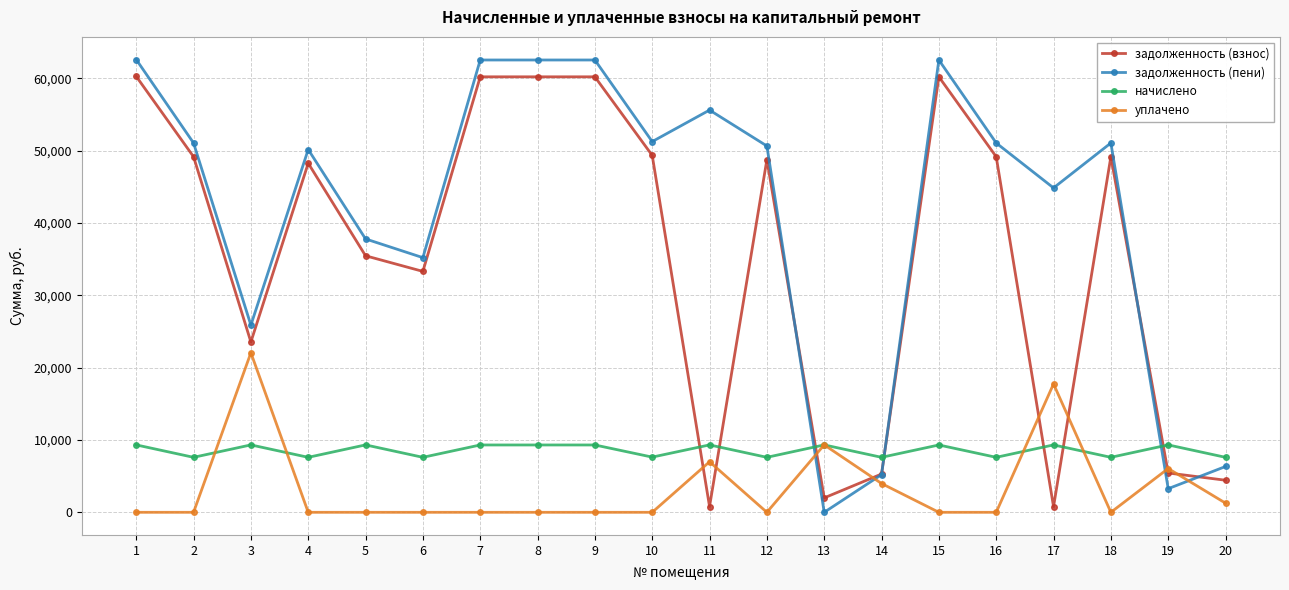

True or false: уплачено has a value of 0.0 at 18.

True